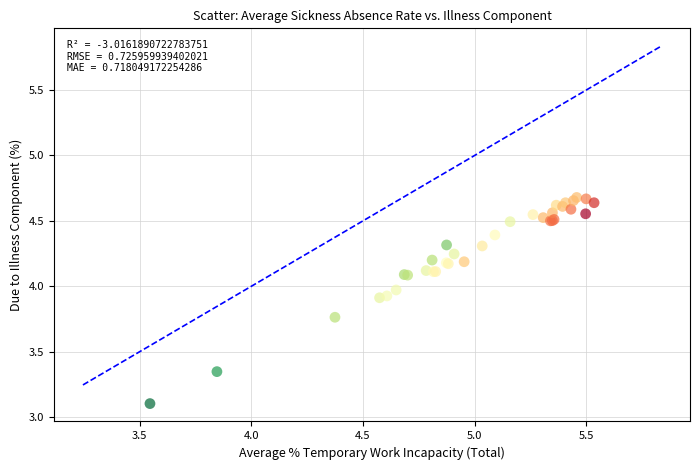

What Y value in the scatter plot is closest to 3?

3.1